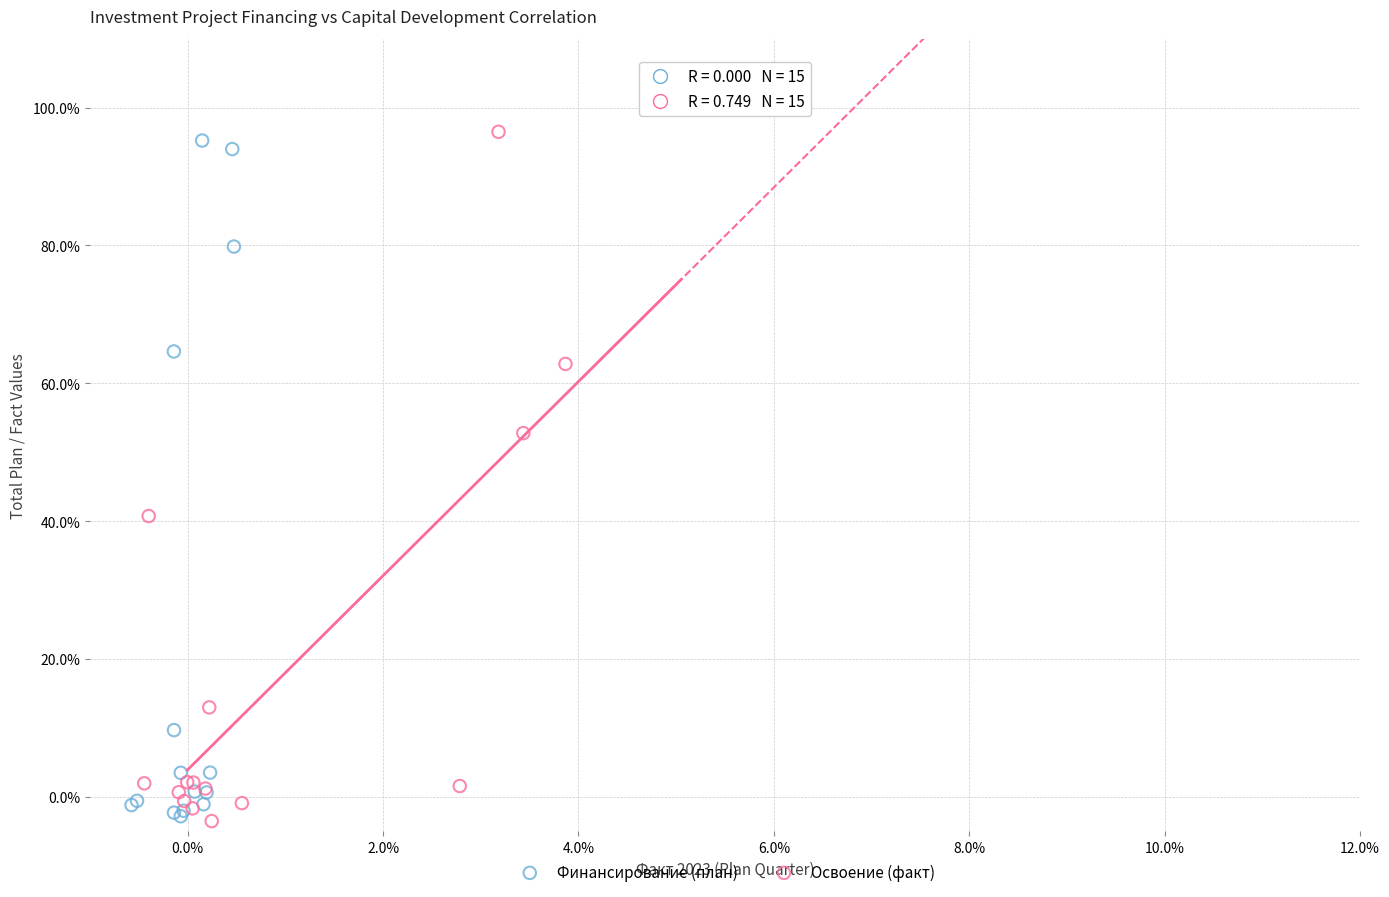

What are all the series names shown in the legend?

Финансирование (план), Освоение (факт)